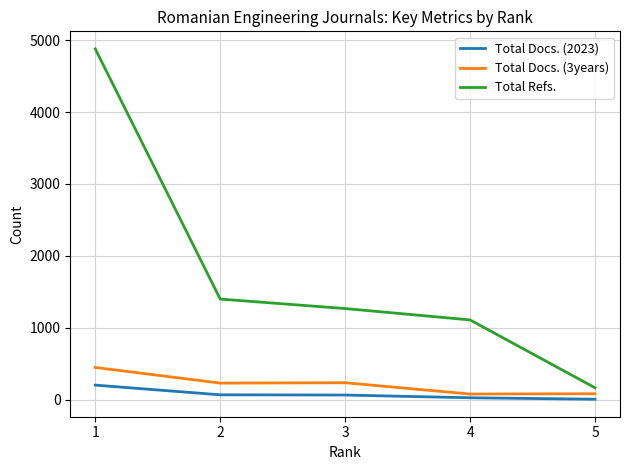

What is the total value across all series at 5?

253